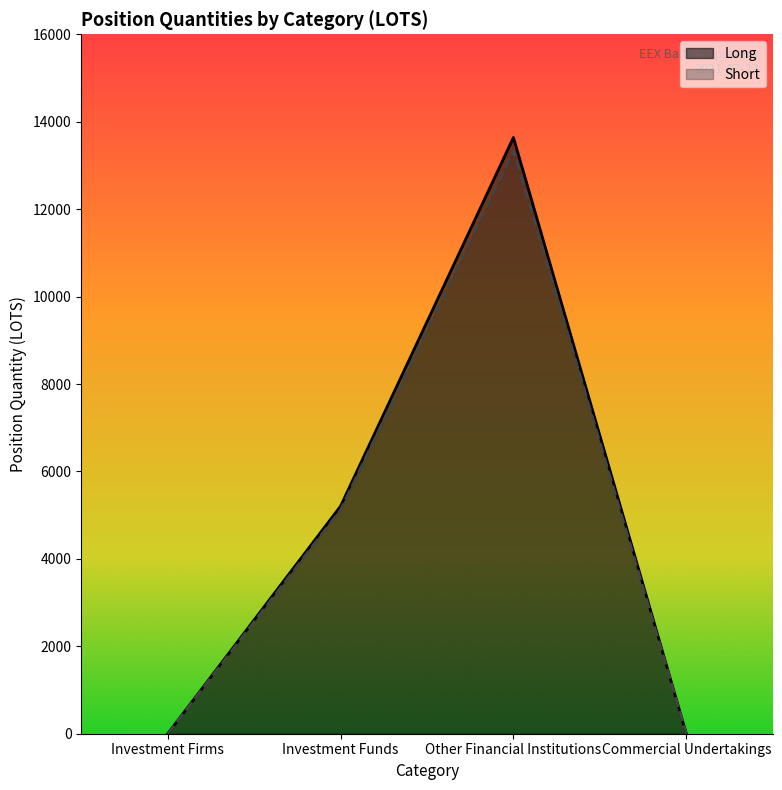

Where does the Long series first go above 5206?

Investment Funds